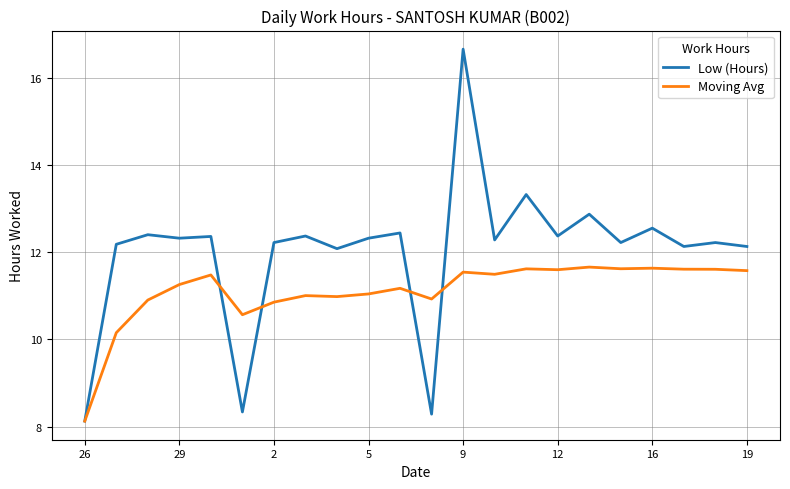

What is the smallest value displayed?

8.1